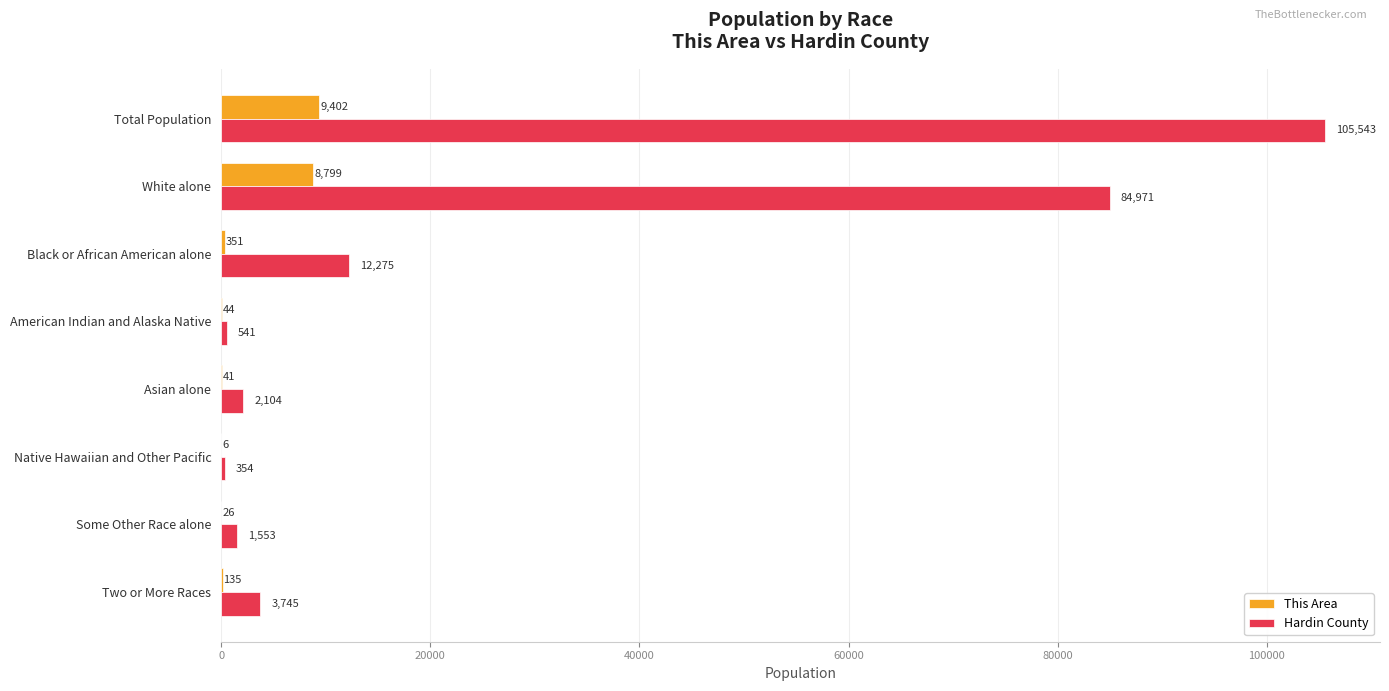

Is the value of This Area at Asian alone greater than the value of Hardin County at Native Hawaiian and Other Pacific?

No